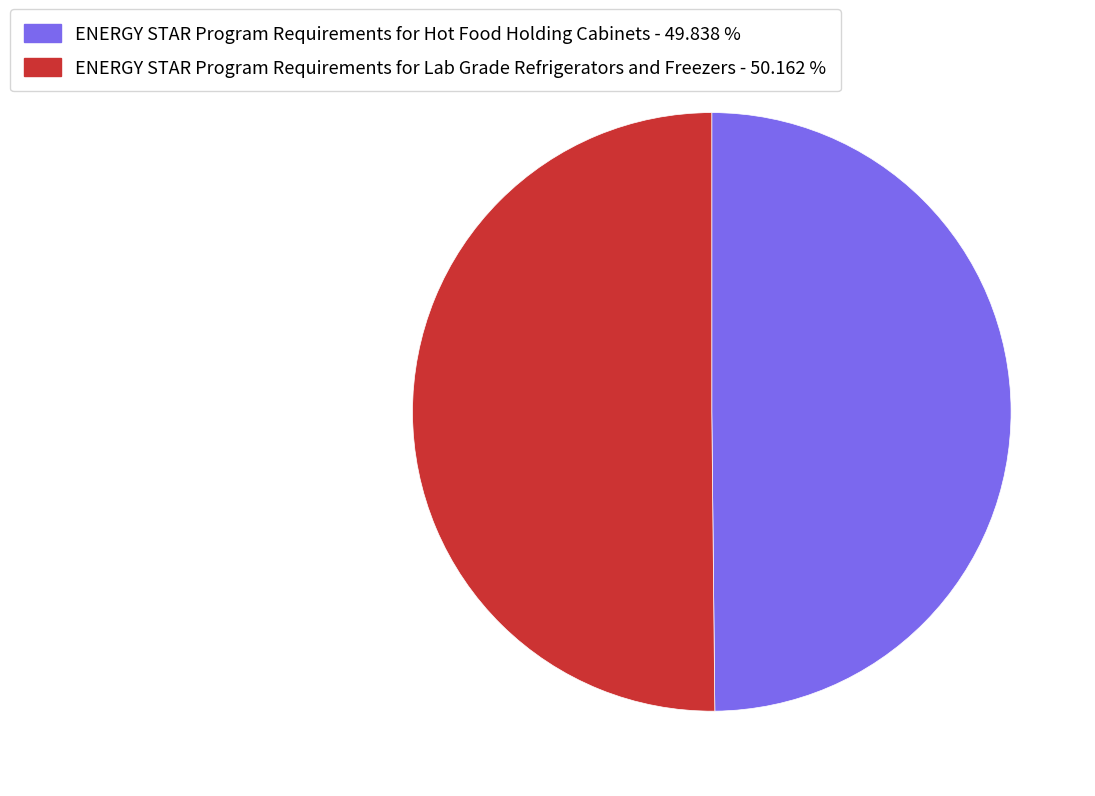

Is the sum of ENERGY STAR Program Requirements for Lab Grade Refrigerators and Freezers - 50.162 % and ENERGY STAR Program Requirements for Hot Food Holding Cabinets - 49.838 % greater than half?

Yes